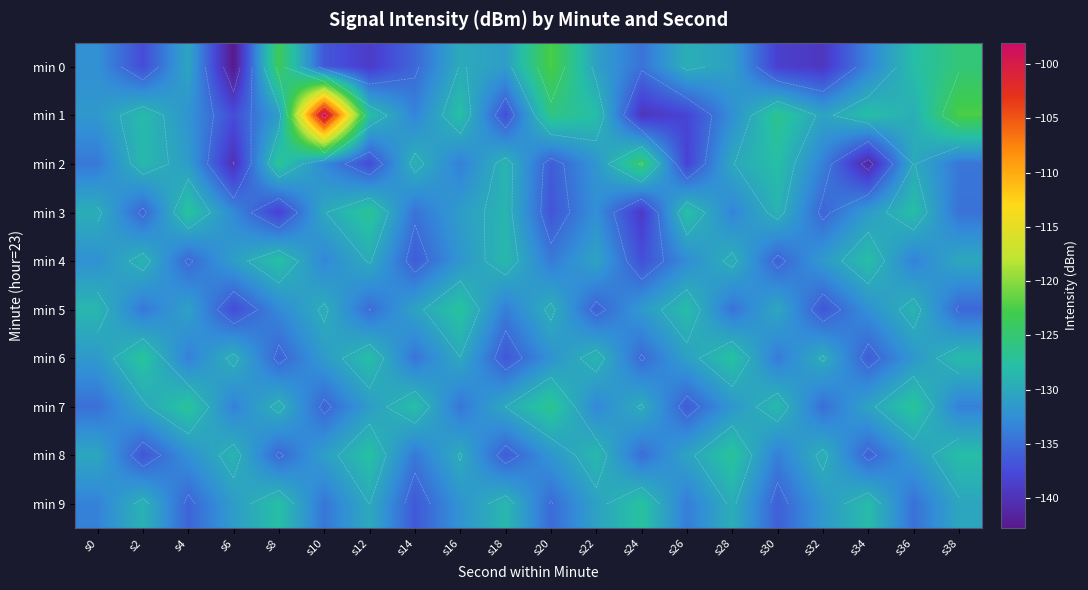

How many categories are shown in the chart?

20